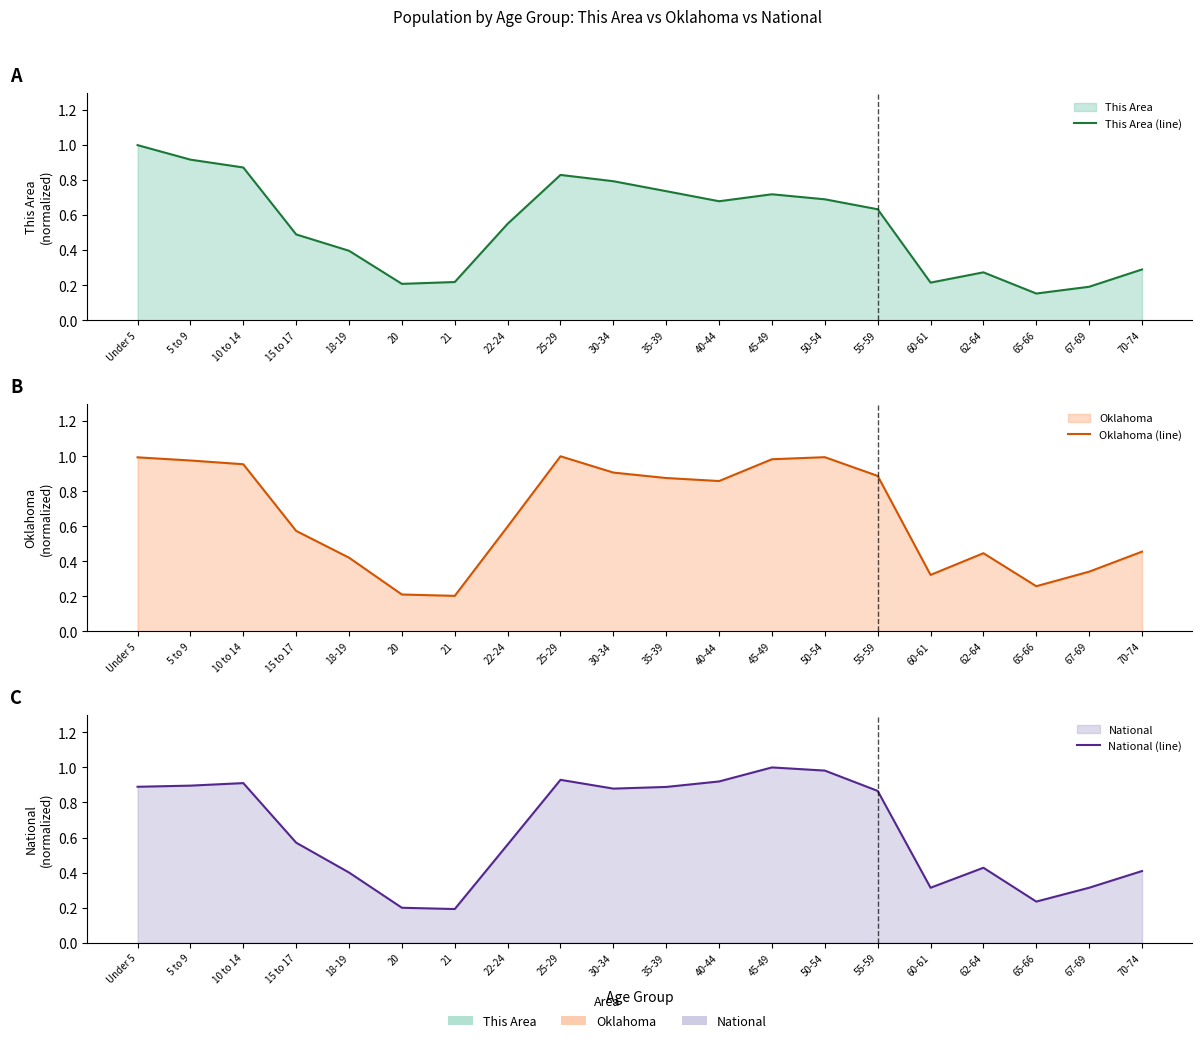

Reading left to right, transcribe all the data shown in this chart.

This Area (line): Under 5=1.0	5 to 9=0.9	10 to 14=0.9	15 to 17=0.5	18-19=0.4	20=0.2	21=0.2	22-24=0.6	25-29=0.8	30-34=0.8	35-39=0.7	40-44=0.7	45-49=0.7	50-54=0.7	55-59=0.6	60-61=0.2	62-64=0.3	65-66=0.2	67-69=0.2	70-74=0.3
Oklahoma (line): Under 5=1.0	5 to 9=1.0	10 to 14=1.0	15 to 17=0.6	18-19=0.4	20=0.2	21=0.2	22-24=0.6	25-29=1.0	30-34=0.9	35-39=0.9	40-44=0.9	45-49=1.0	50-54=1.0	55-59=0.9	60-61=0.3	62-64=0.4	65-66=0.3	67-69=0.3	70-74=0.5
National (line): Under 5=0.9	5 to 9=0.9	10 to 14=0.9	15 to 17=0.6	18-19=0.4	20=0.2	21=0.2	22-24=0.6	25-29=0.9	30-34=0.9	35-39=0.9	40-44=0.9	45-49=1.0	50-54=1.0	55-59=0.9	60-61=0.3	62-64=0.4	65-66=0.2	67-69=0.3	70-74=0.4